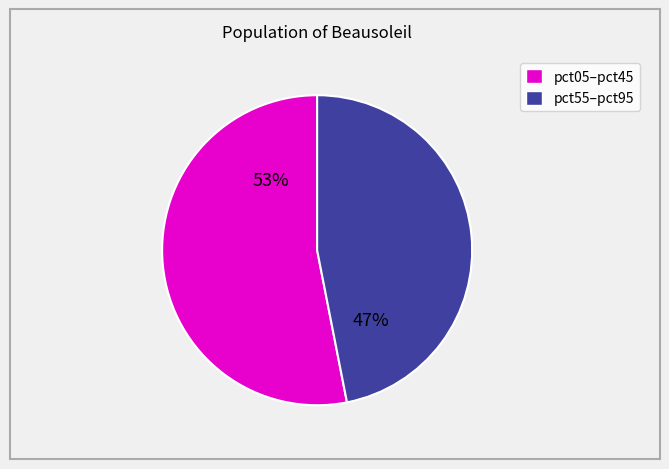

To the nearest percent, what is the difference between the largest and smallest slice percentages?

6%